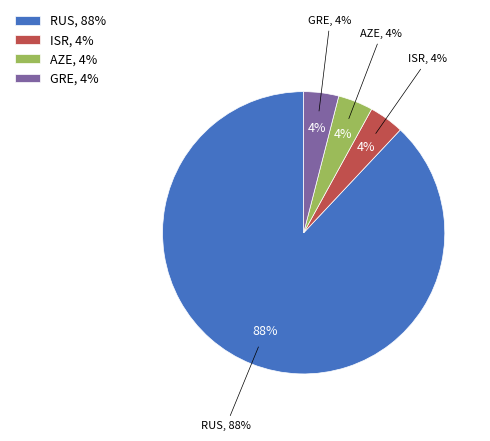

How many slices are in this pie chart?

4